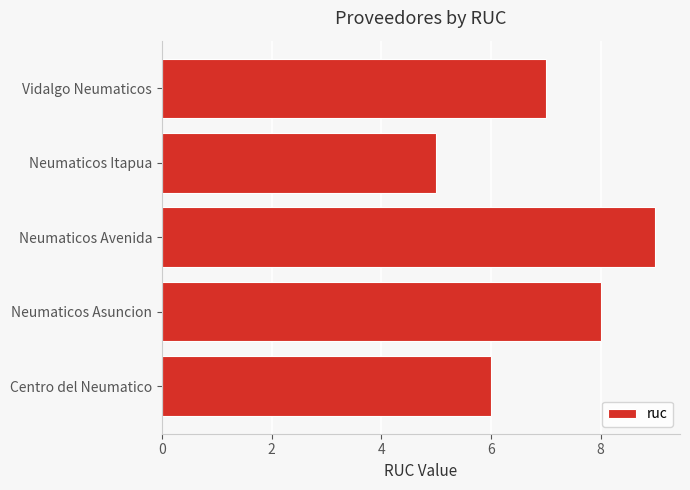

What is the greatest value displayed?

9